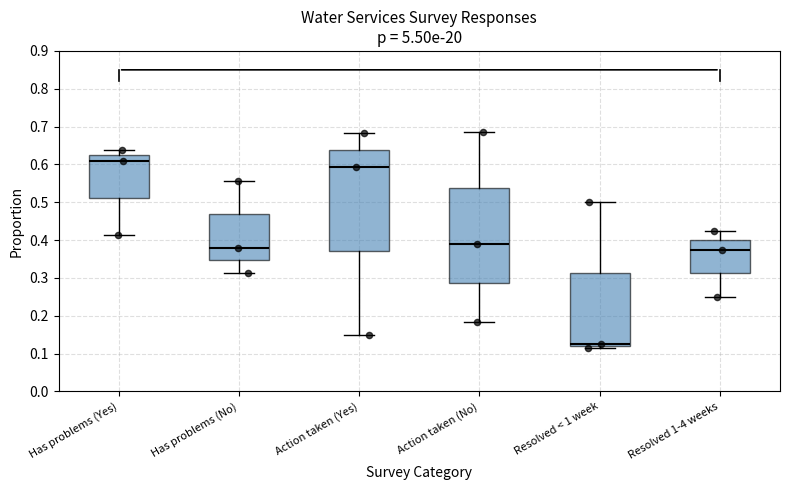

Which box is the tallest, from its lower edge to its upper edge?

Action taken (Yes)